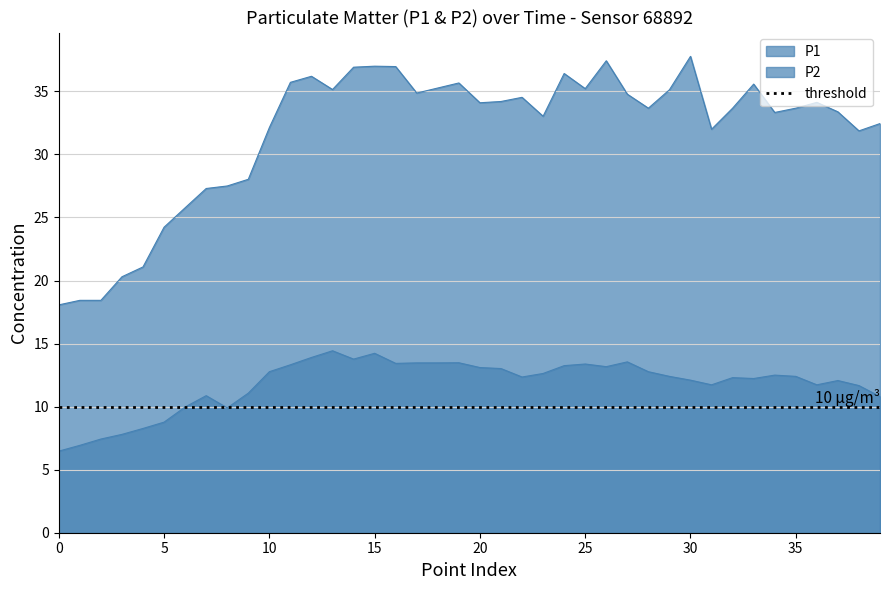

Rank the series at 36 from lowest to highest value.

P2, P1